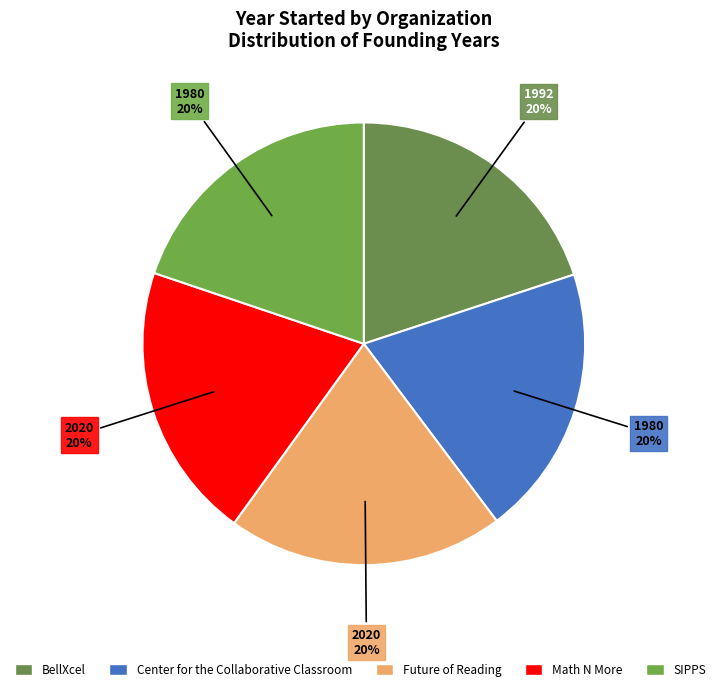

What percentage is the BellXcel slice, to the nearest percent?

20%